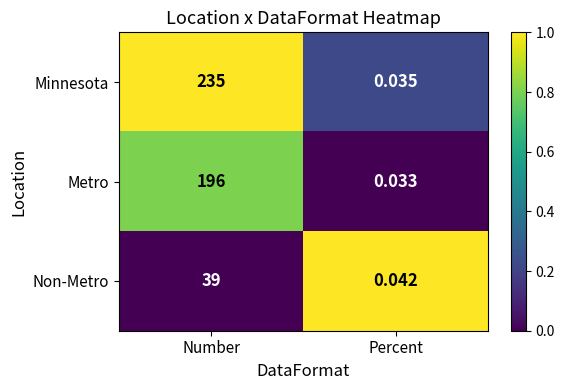

How many values in the Minnesota series are below 235?

1